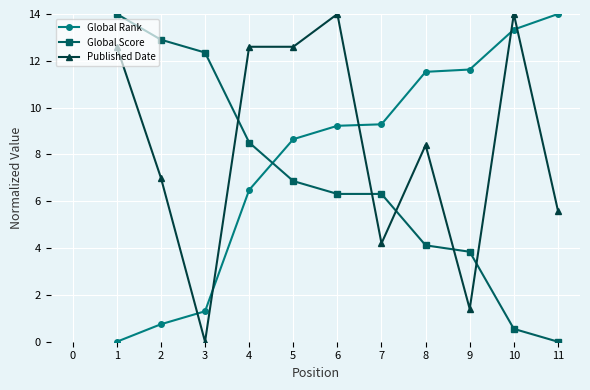

Between 5 and 9, which series saw the biggest shift?

Published Date